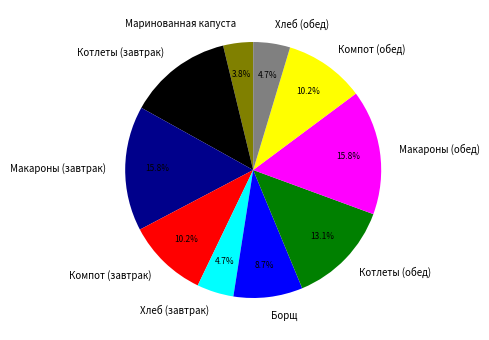

Is there any slice that represents more than half of the pie?

No